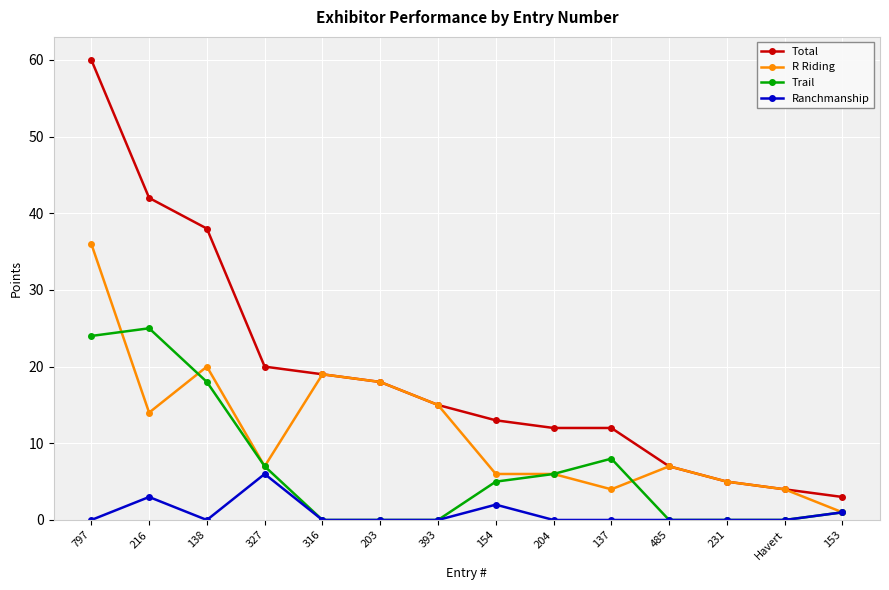

At which category does R Riding reach its first local peak?

138